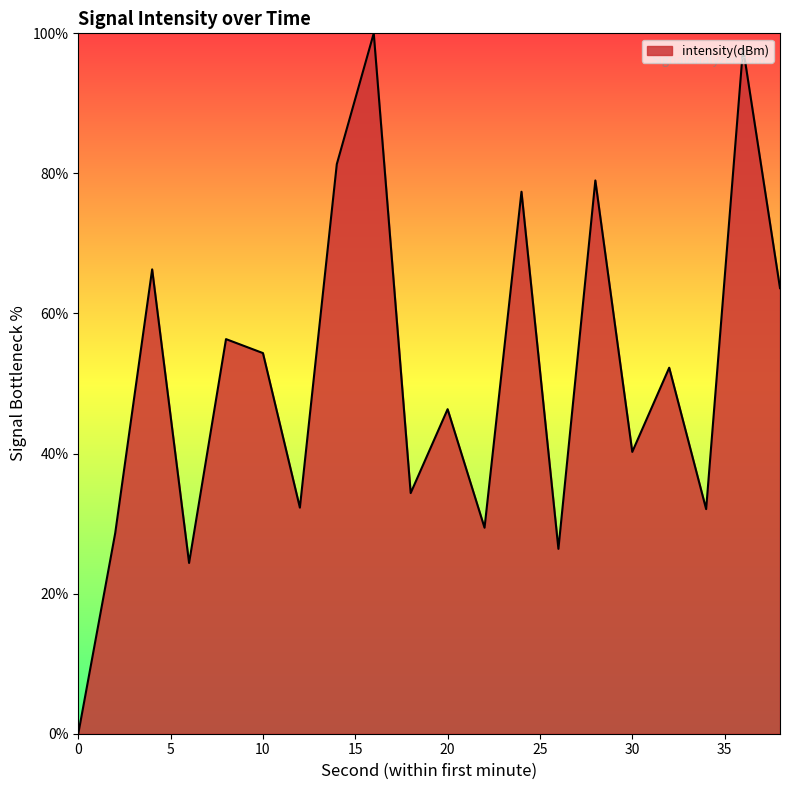

What is the difference between the maximum and minimum values?

100.0